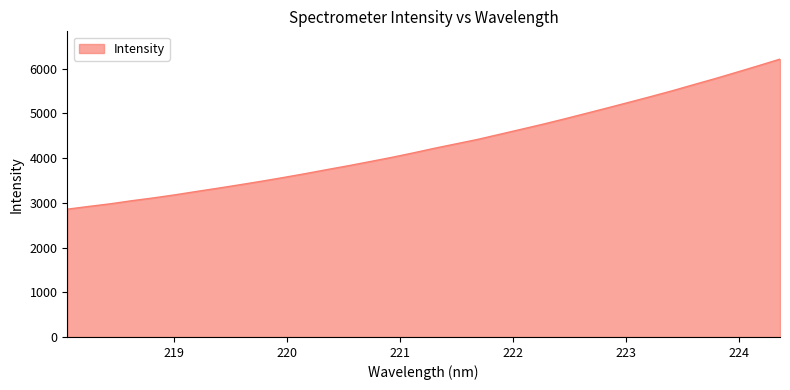

What is the maximum value shown in the chart?

6214.7